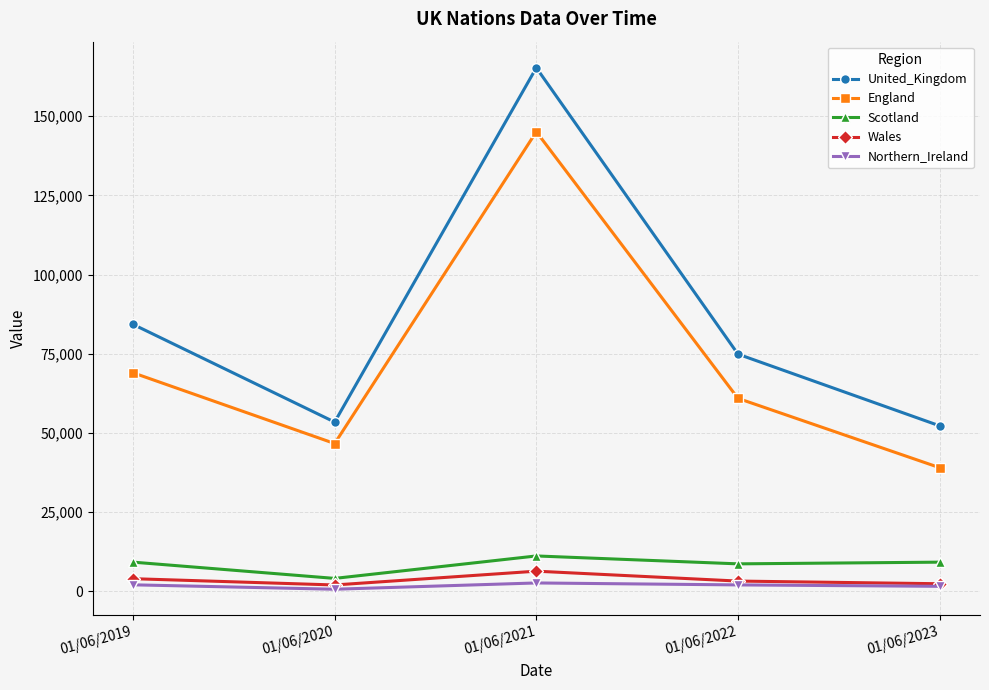

Where is the first local minimum for United_Kingdom?

01/06/2020